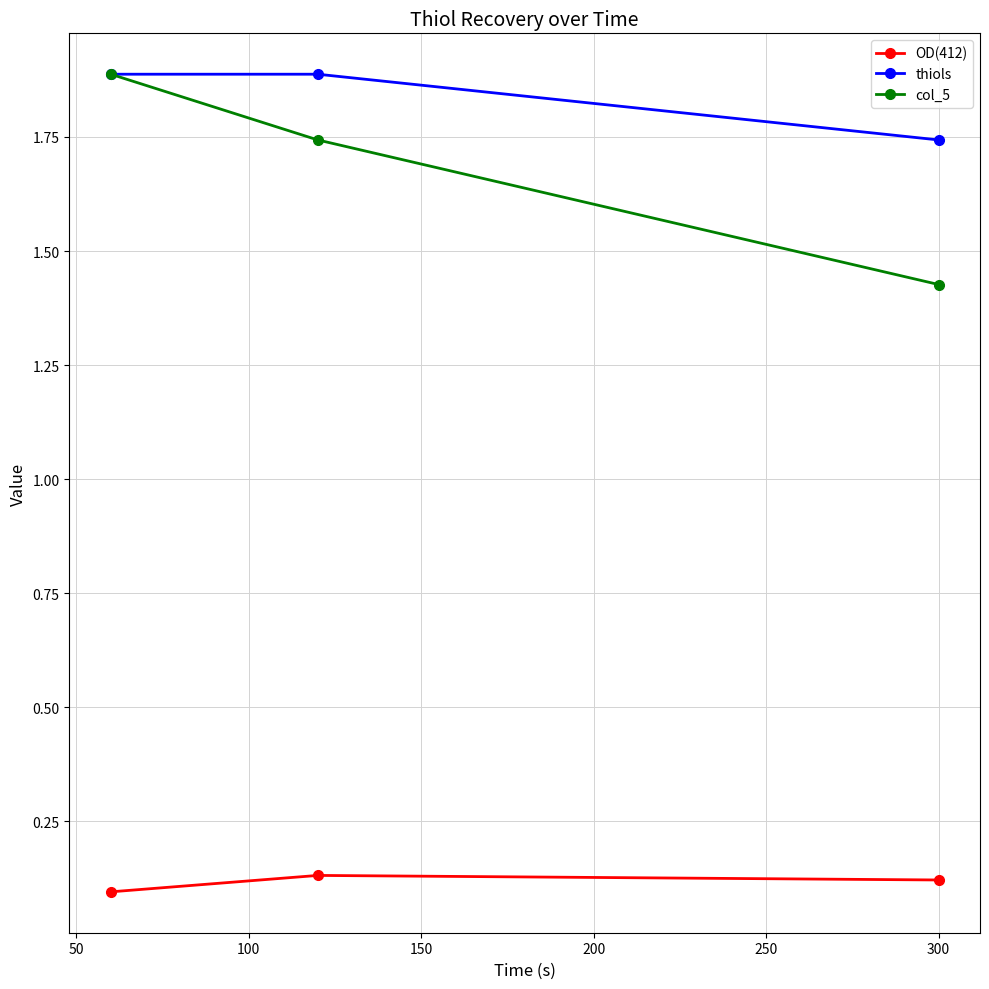

What is the value of the thiols point at the 1st from the left?

1.9